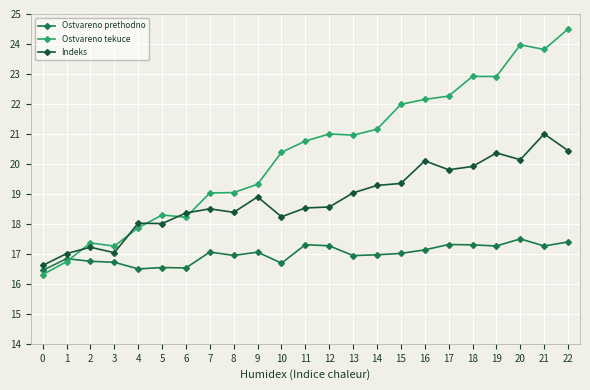

Is it true that Ostvareno prethodno equals 16.5 at 4?

True